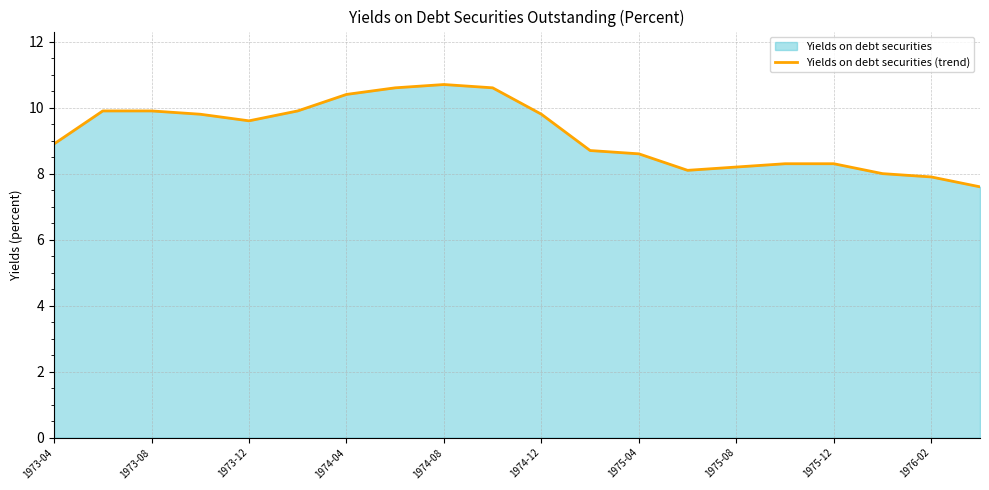

What is the smallest value displayed?

7.6